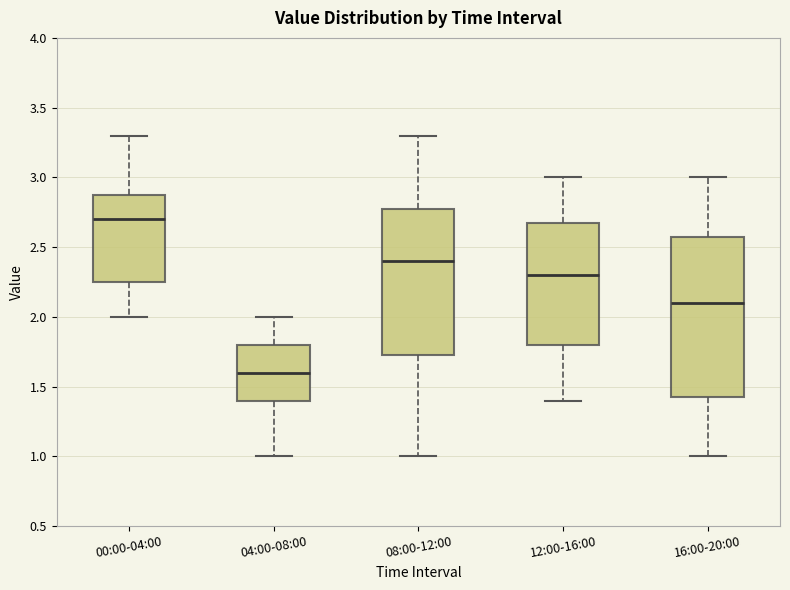

Reading left to right, transcribe this box plot: for each box, give where its median line is, the range the box spans, and where its two whiskers end, as read against the y-axis. The values are not printed on the chart, so give them approximately, as read against the axis.

00:00-04:00: median 2.70, box 2.25 to 2.90, whiskers 2.00 to 3.30
04:00-08:00: median 1.60, box 1.40 to 1.80, whiskers 1.00 to 2.00
08:00-12:00: median 2.40, box 1.75 to 2.80, whiskers 1.00 to 3.30
12:00-16:00: median 2.30, box 1.80 to 2.70, whiskers 1.40 to 3.00
16:00-20:00: median 2.10, box 1.45 to 2.60, whiskers 1.00 to 3.00